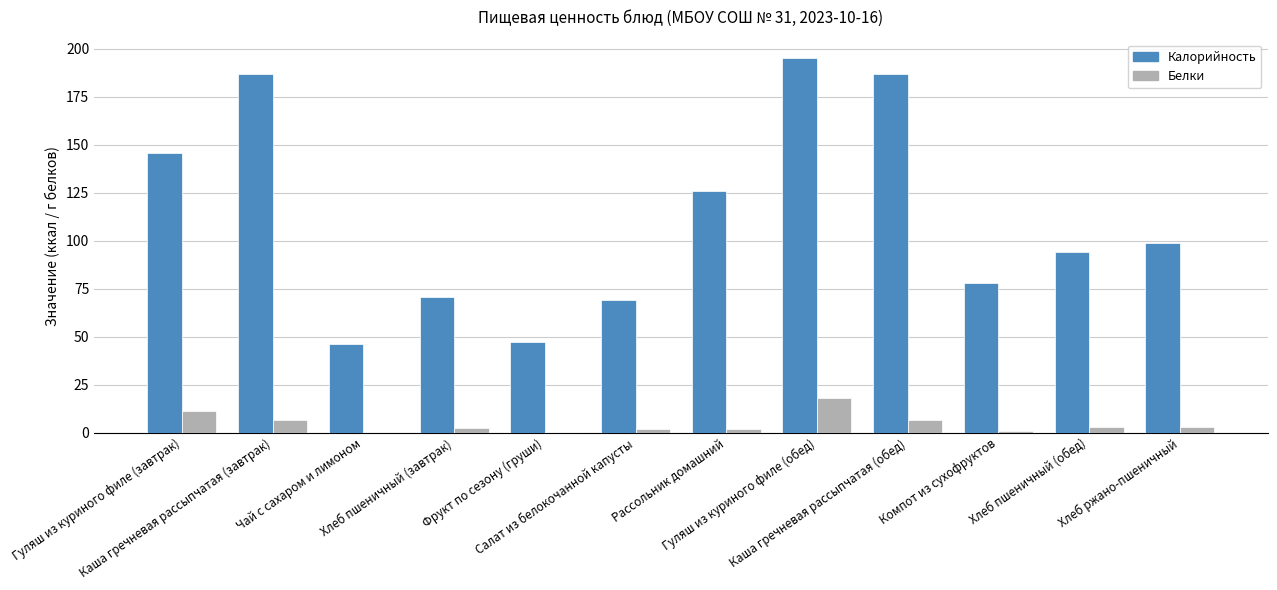

What is the average value of the Белки series?

4.7